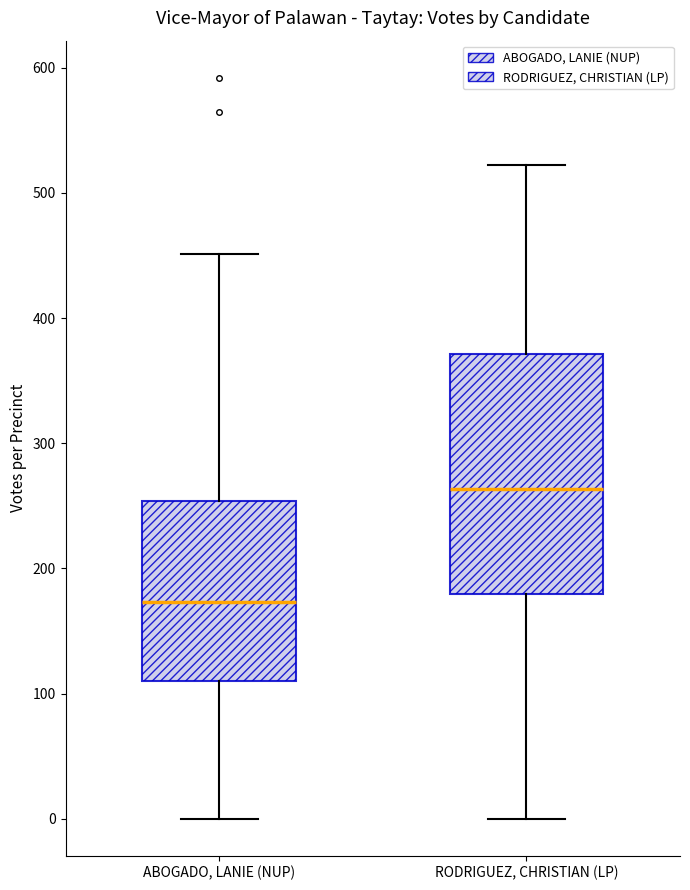

Reading left to right, transcribe this box plot: for each box, give where its median line is, the range the box spans, and where its two whiskers end, as read against the y-axis. The values are not printed on the chart, so give them approximately, as read against the axis.

ABOGADO, LANIE (NUP): median 170, box 110 to 250, whiskers 0 to 450
RODRIGUEZ, CHRISTIAN (LP): median 260, box 180 to 370, whiskers 0 to 520